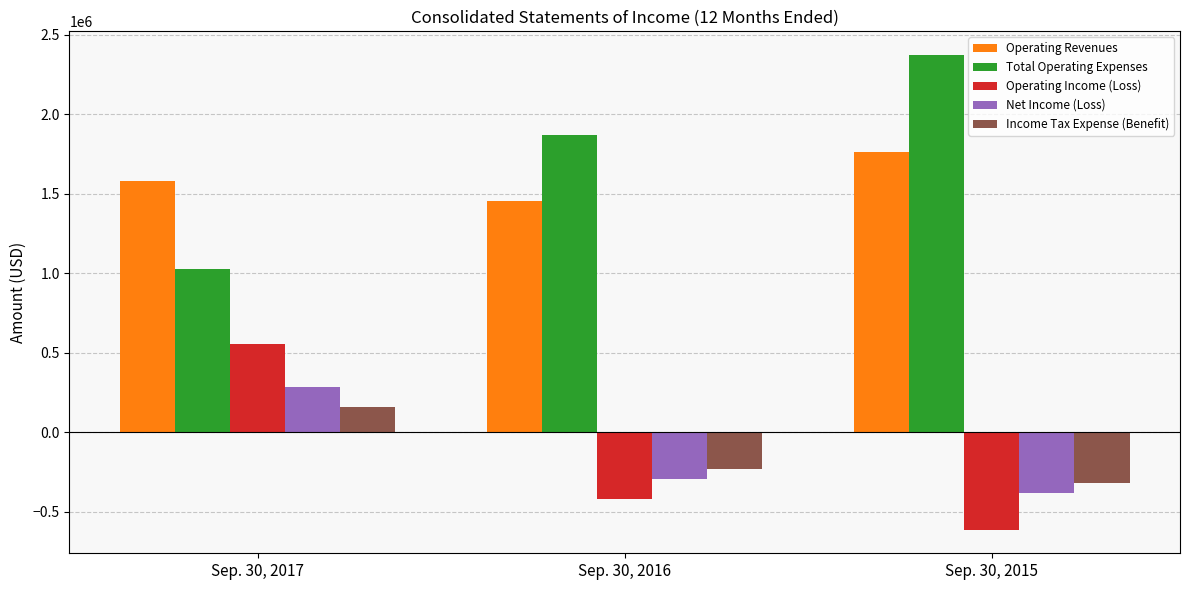

Which series changed the most between Sep. 30, 2016 and Sep. 30, 2015?

Total Operating Expenses